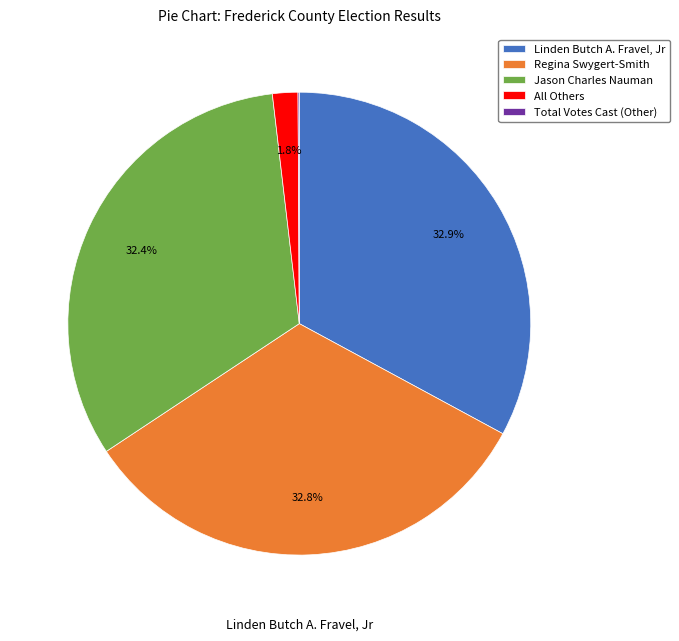

What portion of the pie excludes Jason Charles Nauman?

67.6%